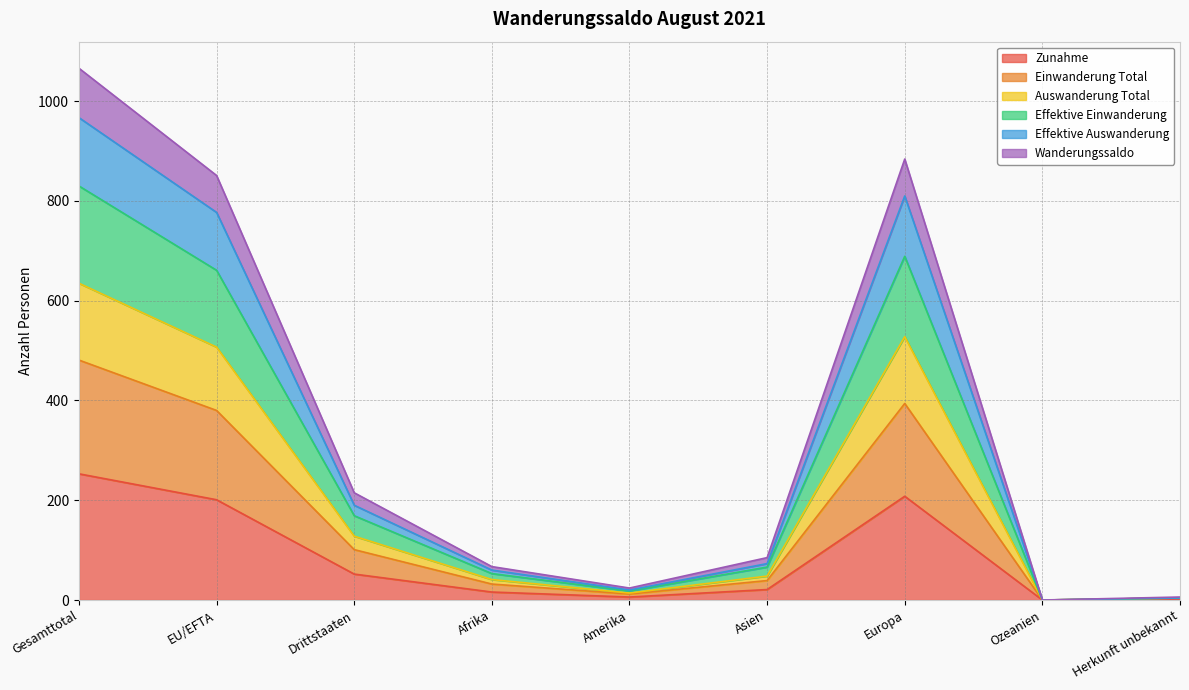

How many values in Zunahme are above zero?

8